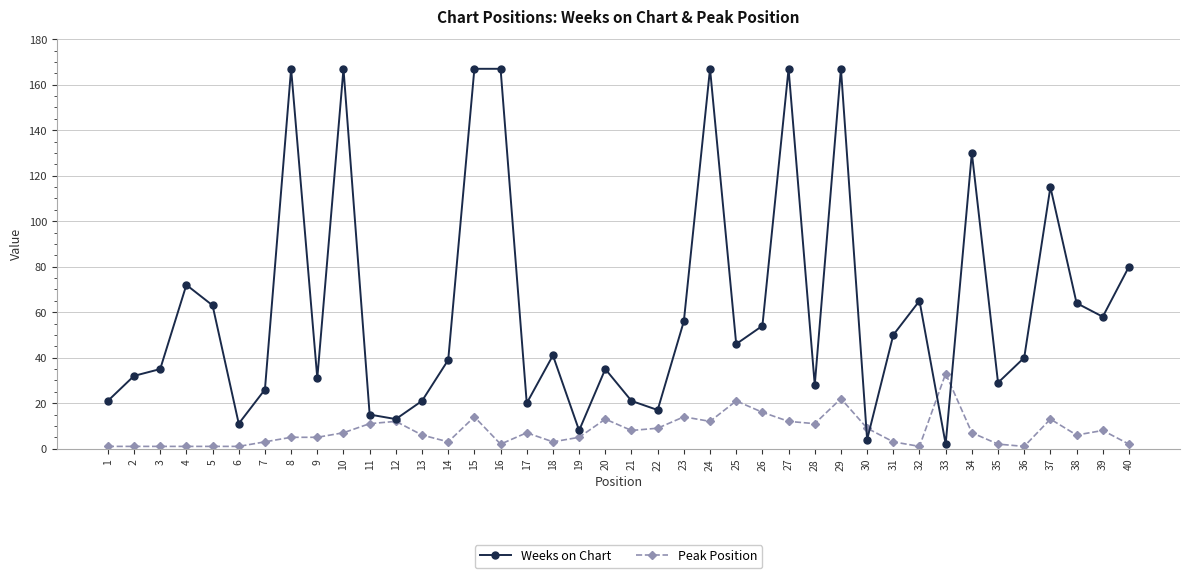

Reading left to right, list all the values displayed in this chart.

Weeks on Chart: 1=21	2=32	3=35	4=72	5=63	6=11	7=26	8=167	9=31	10=167	11=15	12=13	13=21	14=39	15=167	16=167	17=20	18=41	19=8	20=35	21=21	22=17	23=56	24=167	25=46	26=54	27=167	28=28	29=167	30=4	31=50	32=65	33=2	34=130	35=29	36=40	37=115	38=64	39=58	40=80
Peak Position: 1=1	2=1	3=1	4=1	5=1	6=1	7=3	8=5	9=5	10=7	11=11	12=12	13=6	14=3	15=14	16=2	17=7	18=3	19=5	20=13	21=8	22=9	23=14	24=12	25=21	26=16	27=12	28=11	29=22	30=9	31=3	32=1	33=33	34=7	35=2	36=1	37=13	38=6	39=8	40=2